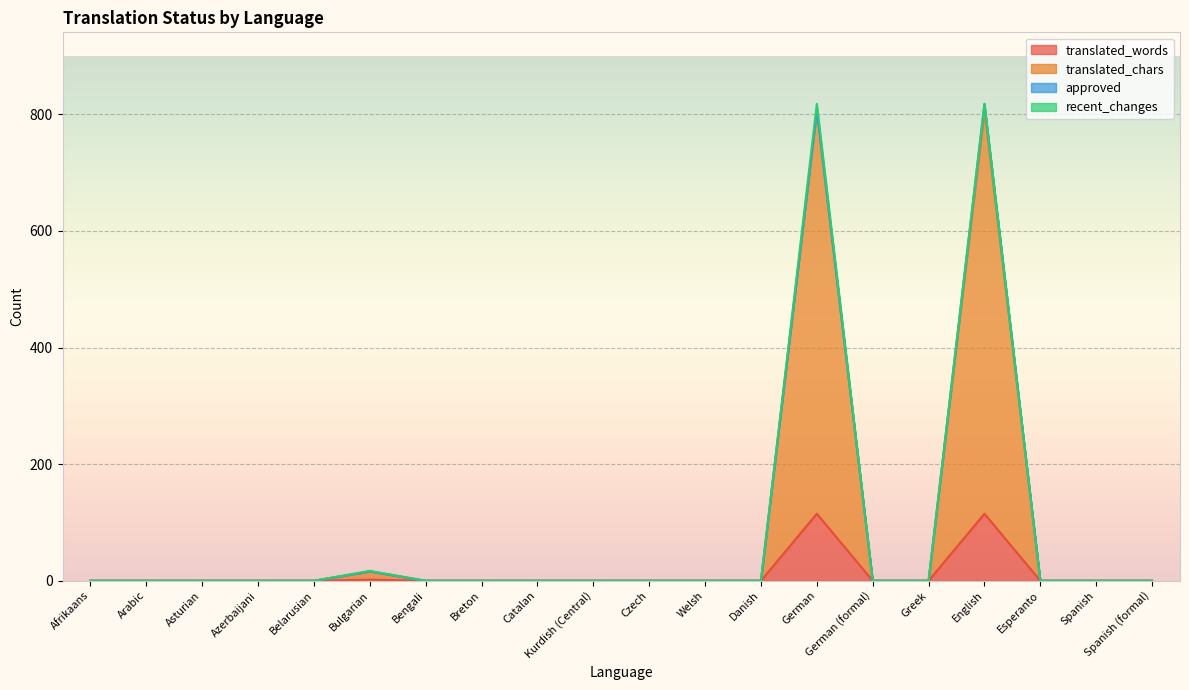

What is the difference between the second highest and minimum values in the translated_words series?

115